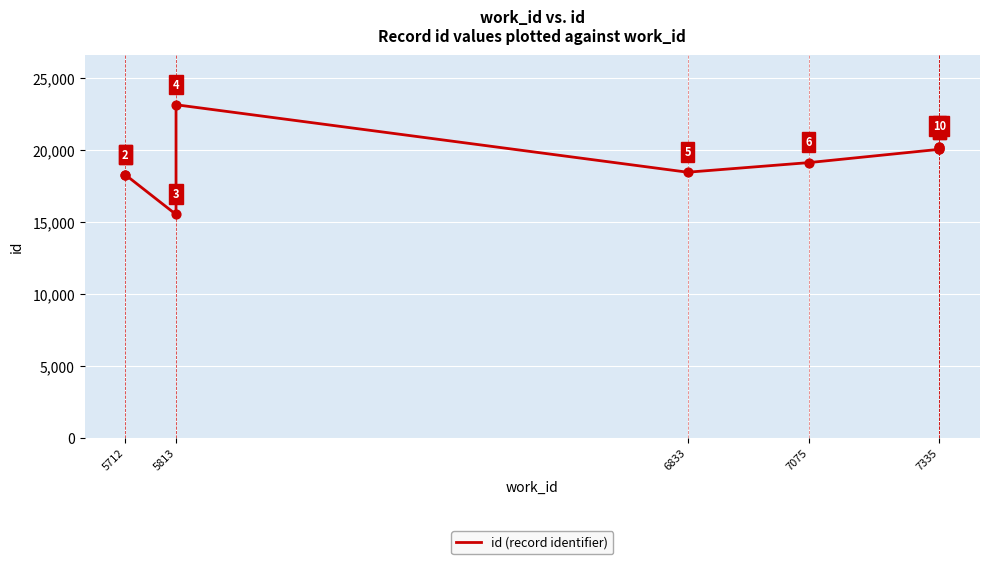

What is the ratio of the value at 5813 to the value at 5712?

0.8